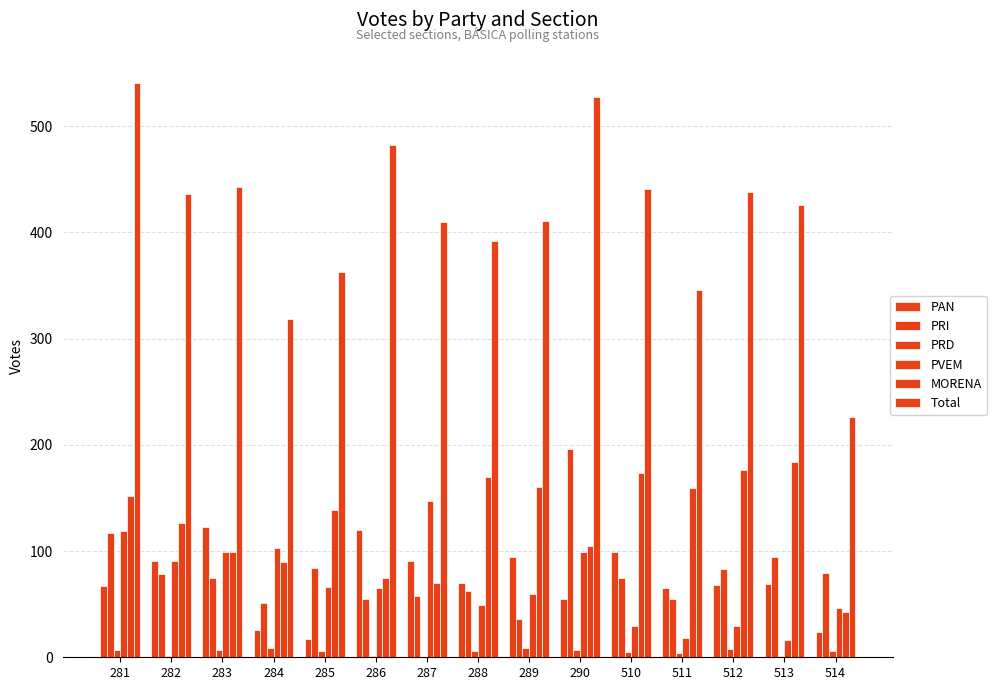

What is the spread (max minus min) of values at 289?

402